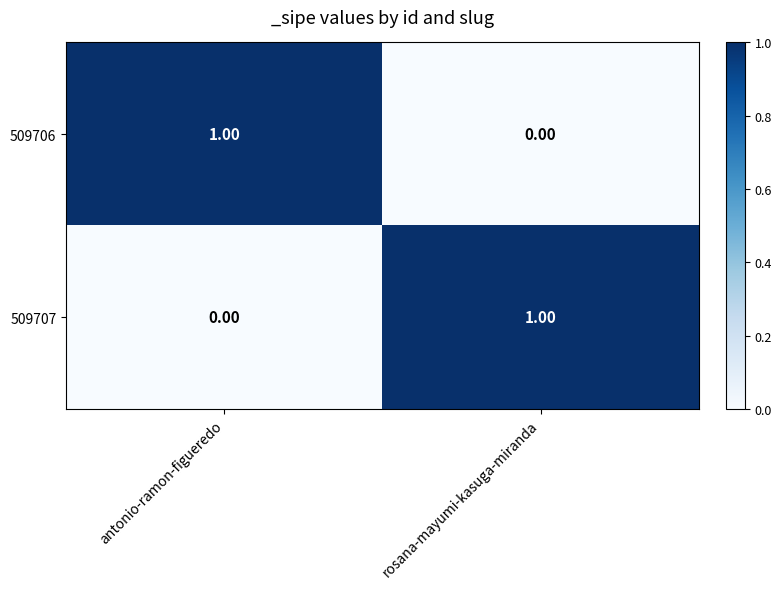

Where is 509706 nearest to the value 0?

rosana-mayumi-kasuga-miranda